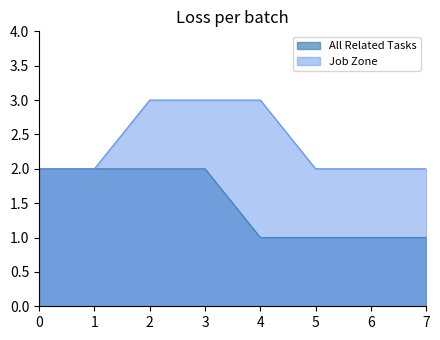

What is the minimum value shown in the chart?

1